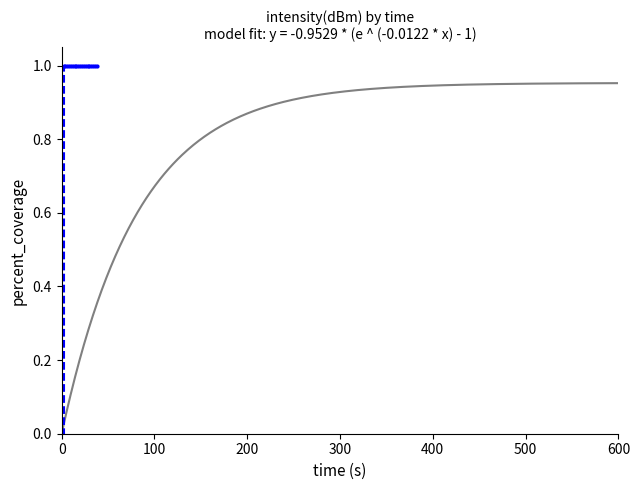

True or false: the data shows 0 at 200.

False